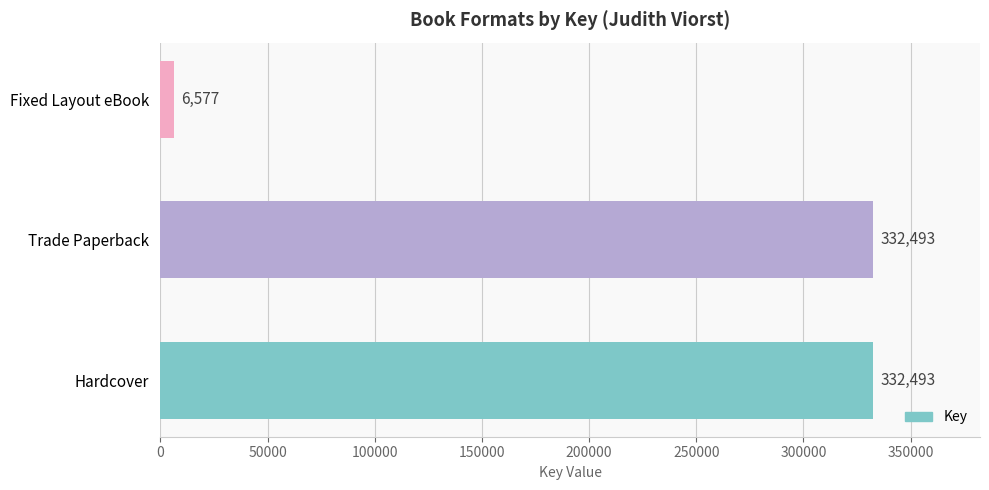

Which label corresponds to the smallest value in the chart?

Fixed Layout eBook